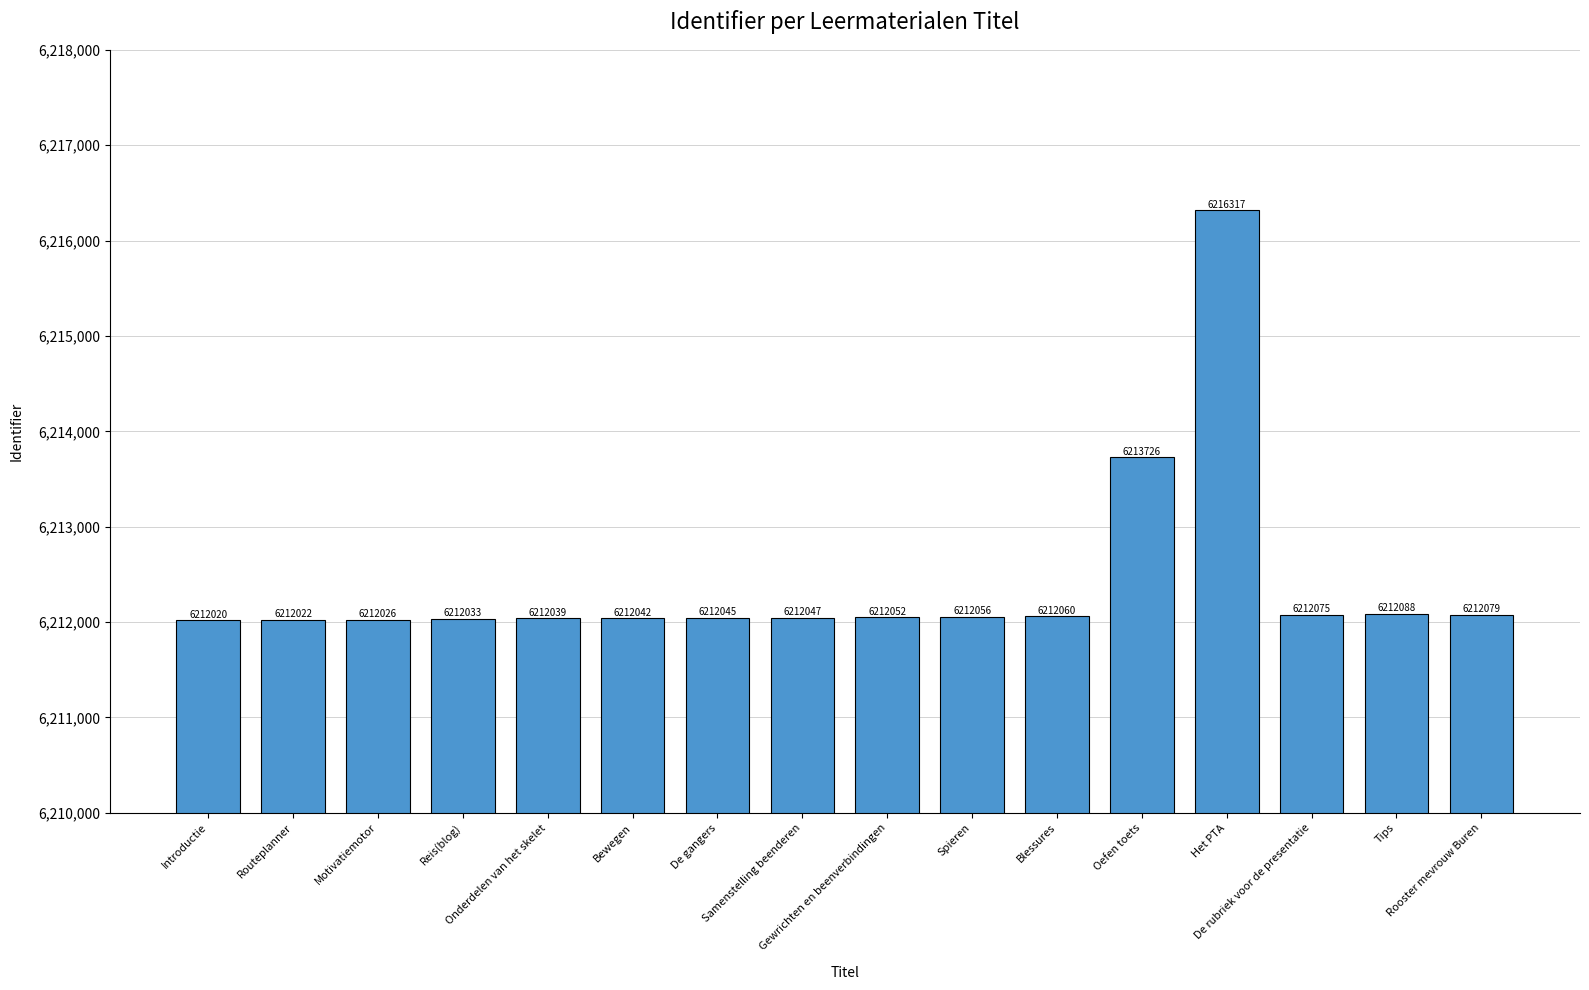

What is the difference between the values at Reis(blog) and Introductie?

13